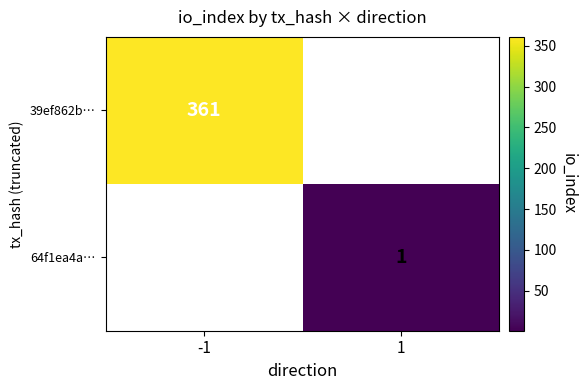

The value of 39ef862b… at -1 is 246. True or false?

False